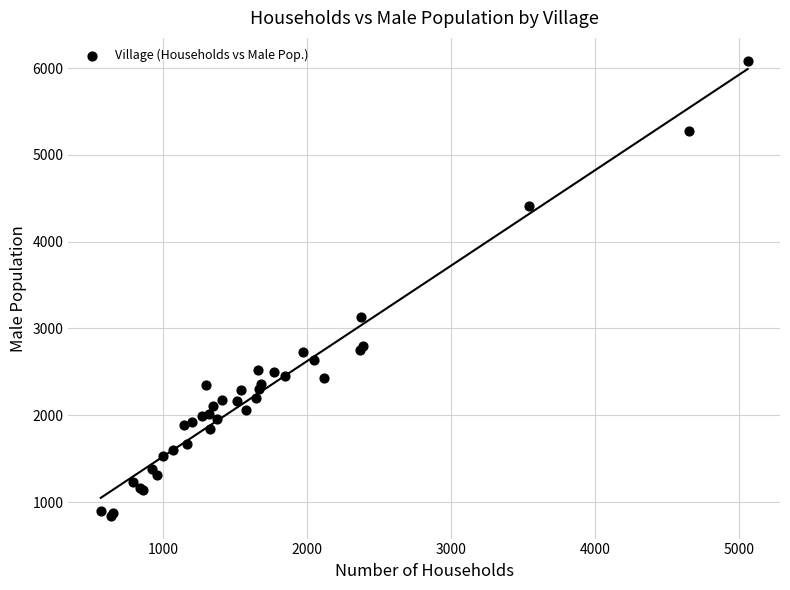

What Y value in the scatter plot is closest to 3463?

3127